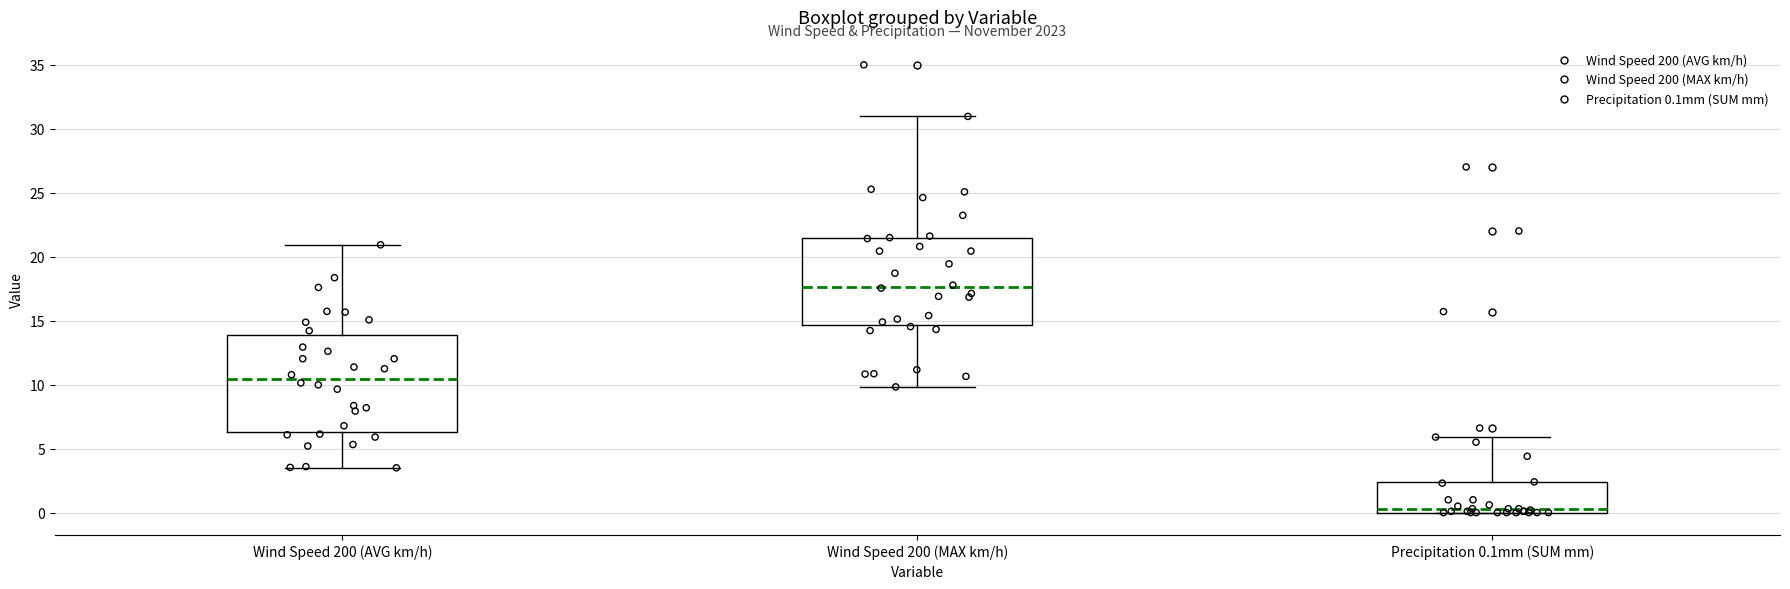

Which box's median line is the lowest?

Precipitation 0.1mm (SUM mm)